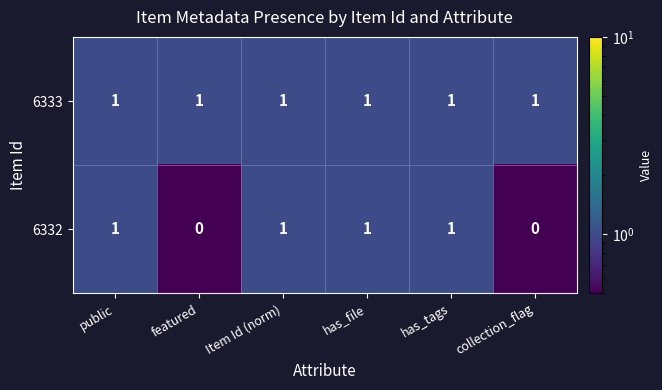

Reading left to right, transcribe all the data shown in this chart.

6333: public=1	featured=1	Item Id (norm)=1	has_file=1	has_tags=1	collection_flag=1
6332: public=1	featured=0	Item Id (norm)=1	has_file=1	has_tags=1	collection_flag=0